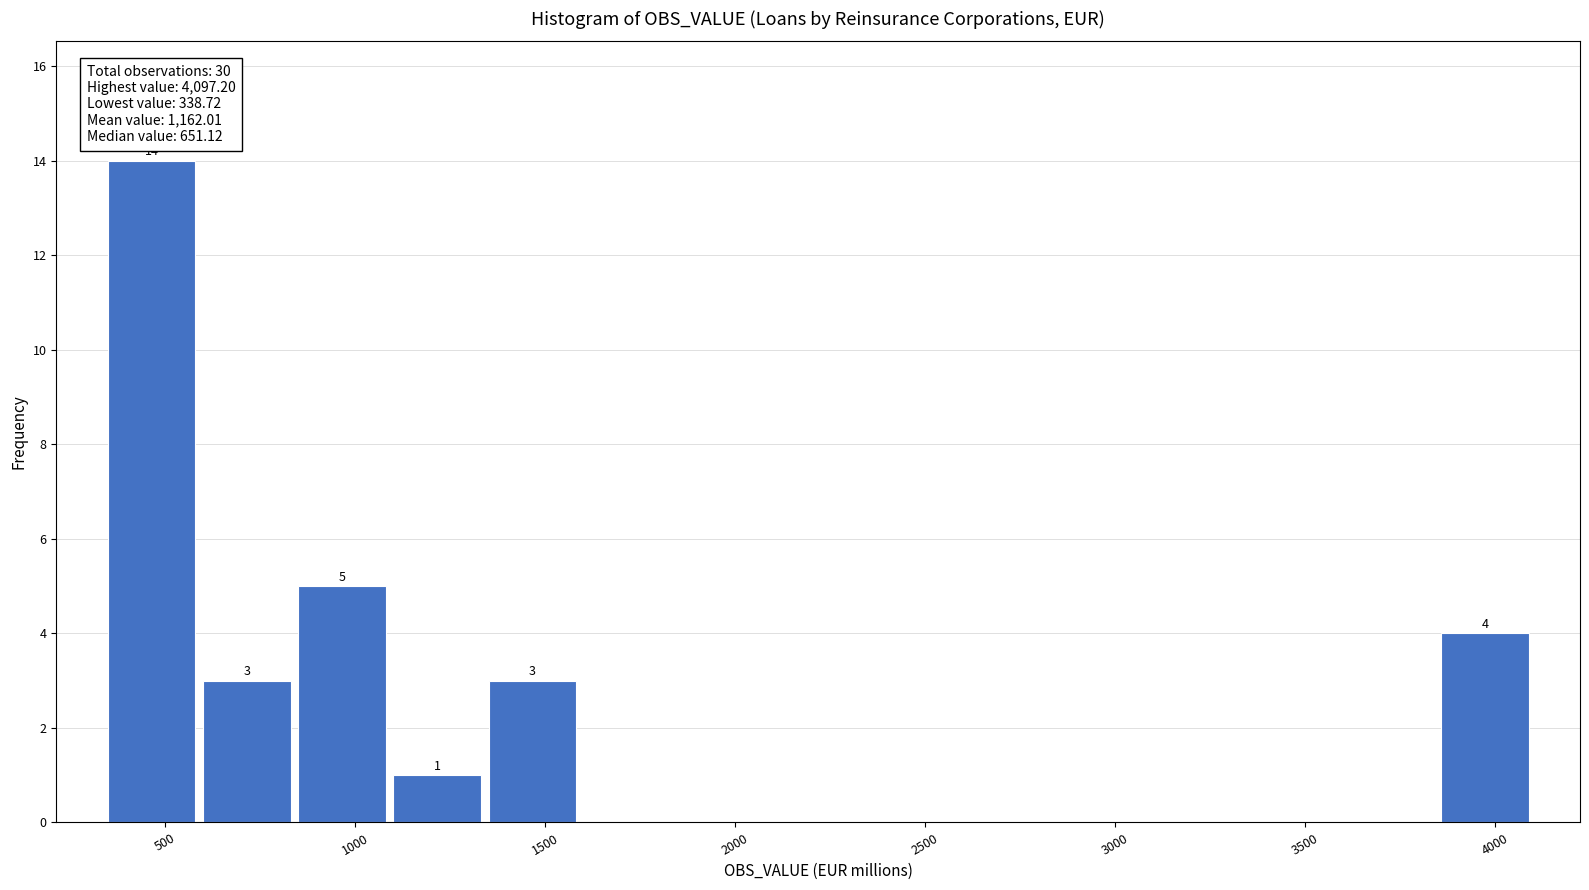

Which range on the x-axis has the tallest bar?

350 to 600